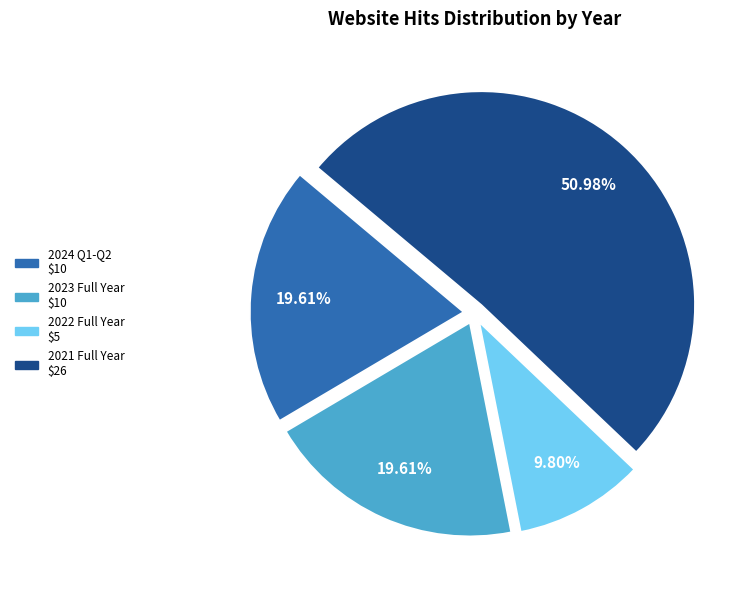

Is there a majority slice in this chart?

Yes